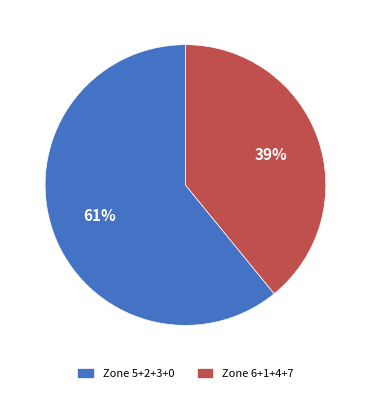

Between Zone 5+2+3+0 and Zone 6+1+4+7, which is larger?

Zone 5+2+3+0